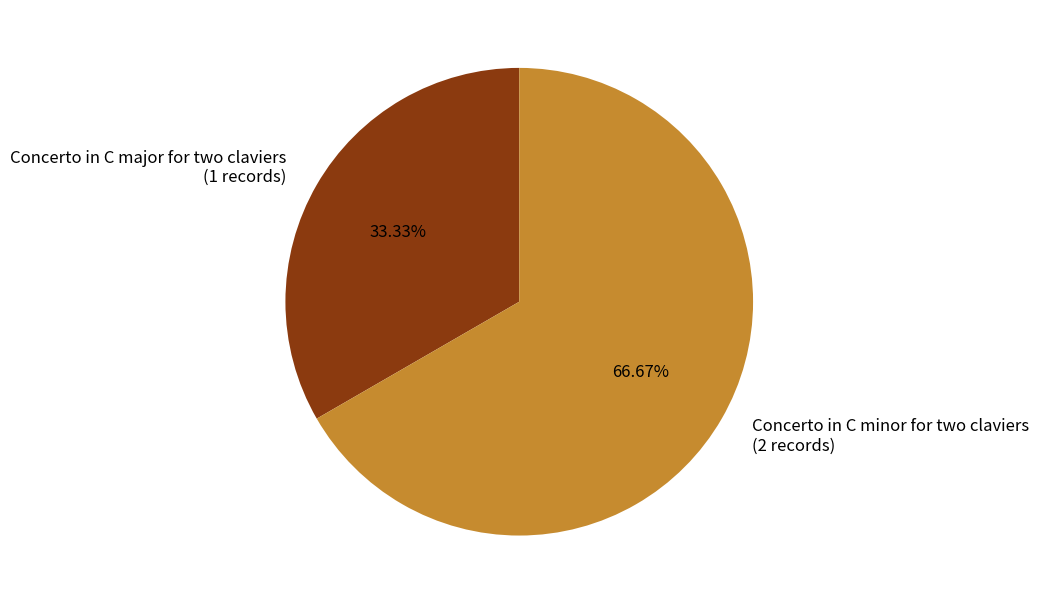

Which has a higher value, Concerto in C major for two claviers or Concerto in C minor for two claviers?

Concerto in C minor for two claviers